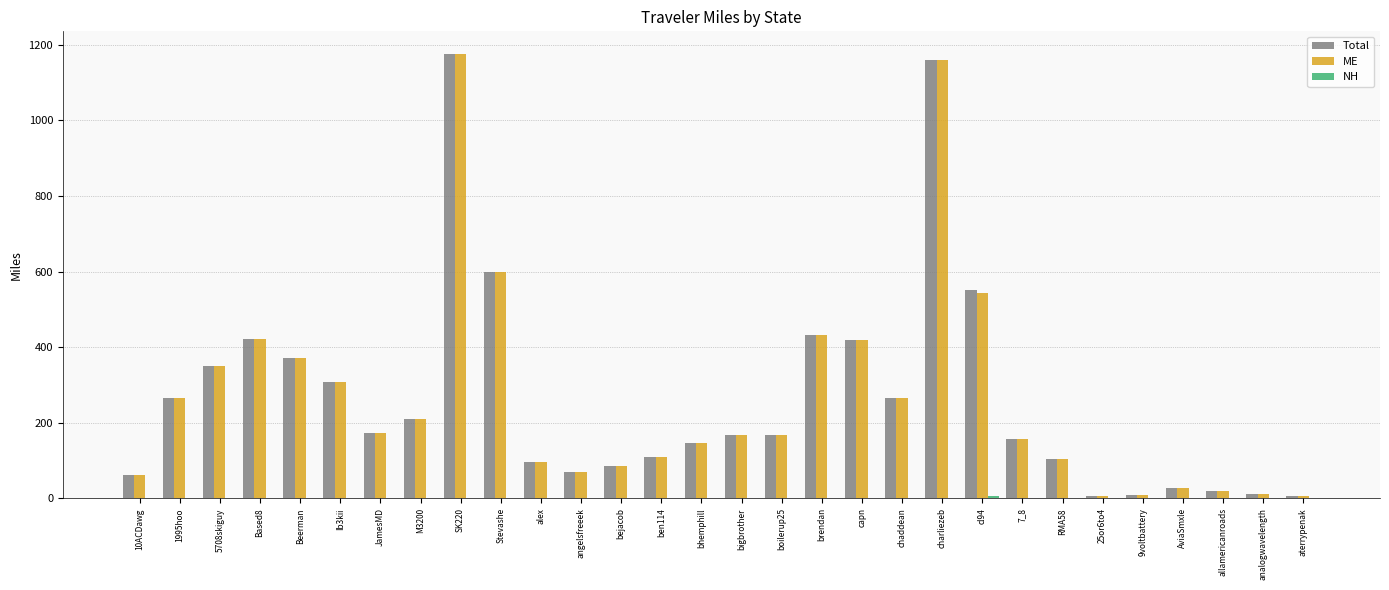

The ME series shows 432.2 at brendan. True or false?

True